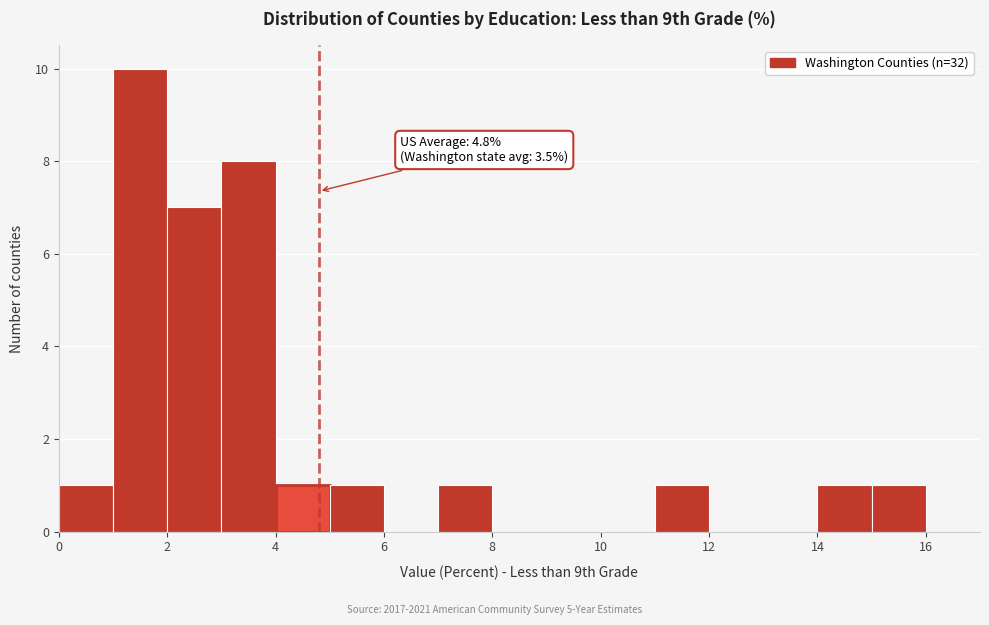

Which range on the x-axis has the tallest bar?

1 to 2